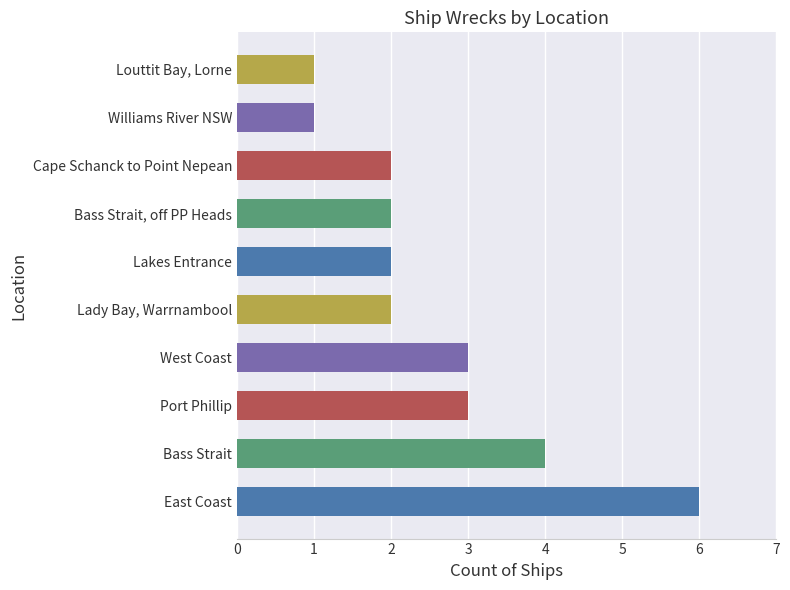

The value at Bass Strait, off PP Heads is 3. True or false?

False